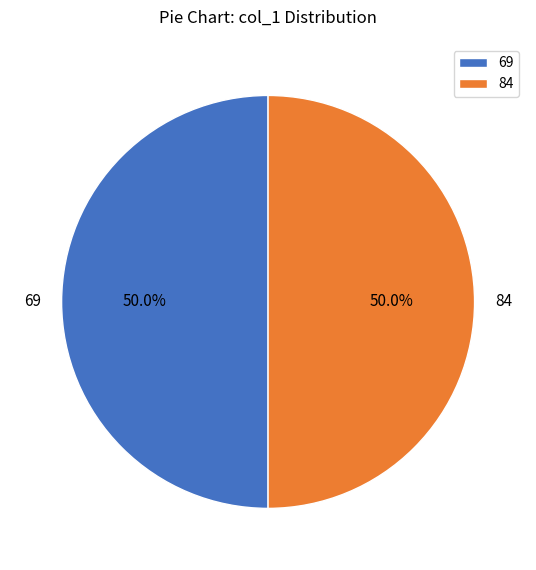

What is the ratio of the value at 84 to the value at 69?

1.0